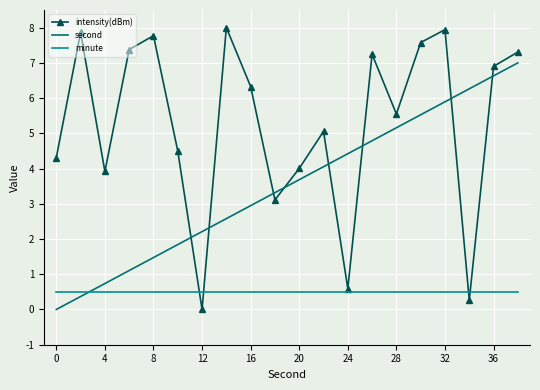

What is the maximum value shown in the chart?

8.0